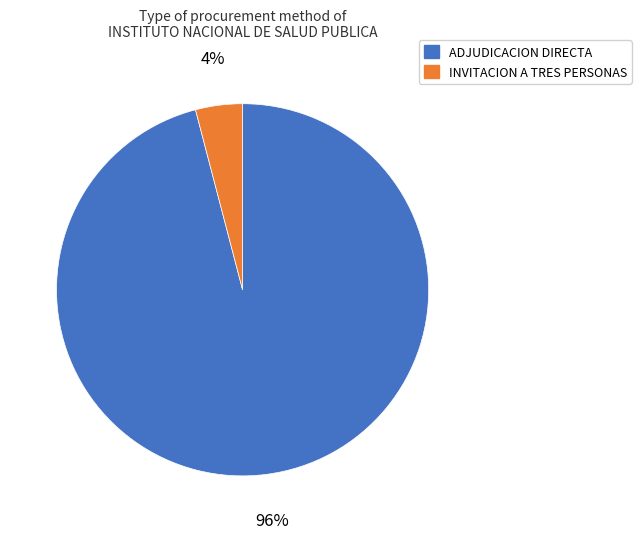

To the nearest percent, what is the average slice percentage?

50%